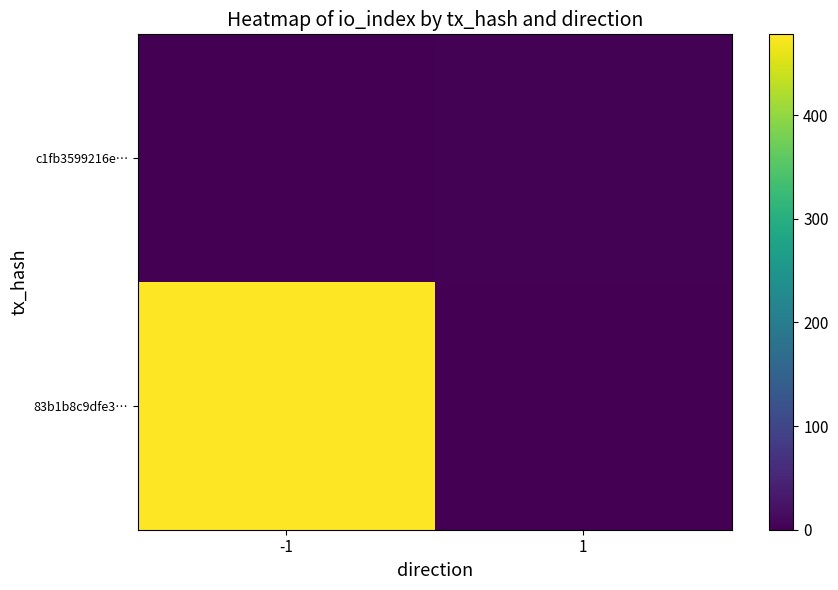

Rank the series by their average value, from lowest to highest.

c1fb3599216e…, 83b1b8c9dfe3…